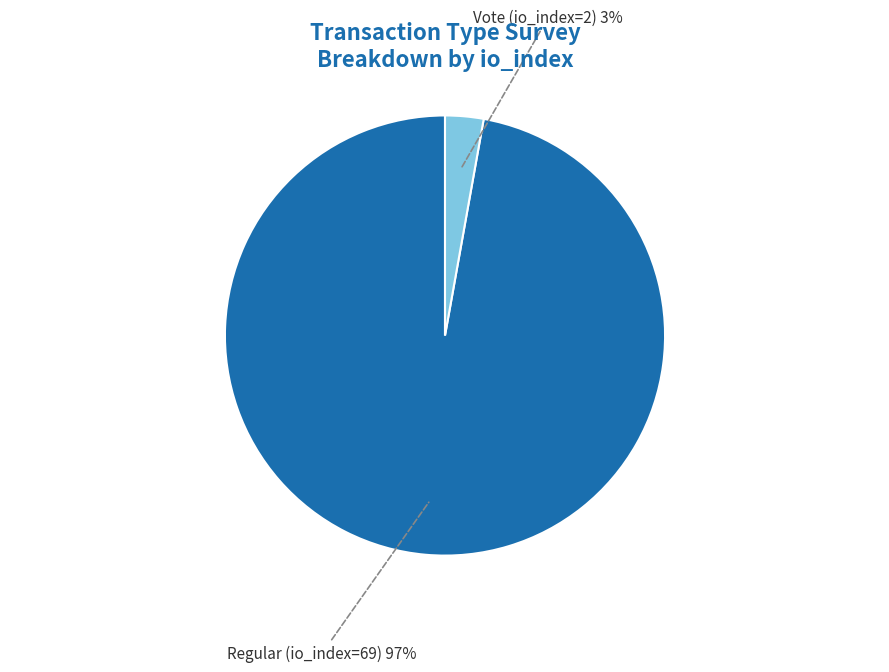

To the nearest percent, what portion does Regular (io_index=69) represent?

97%